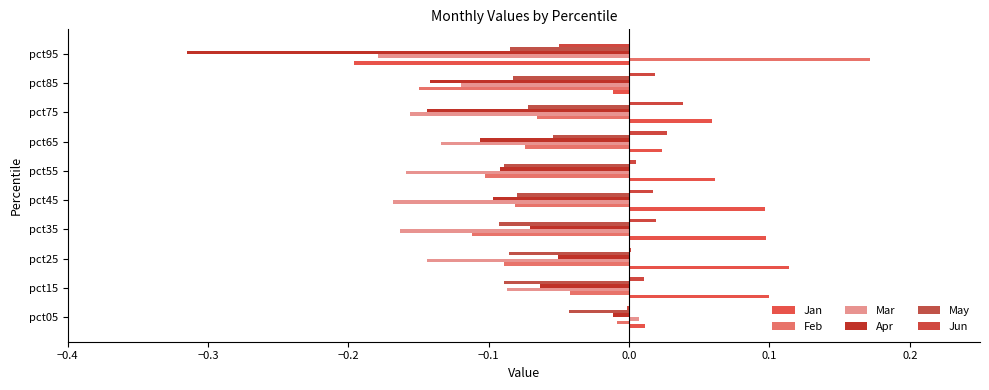

How many values in the Mar series exceed 0?

1